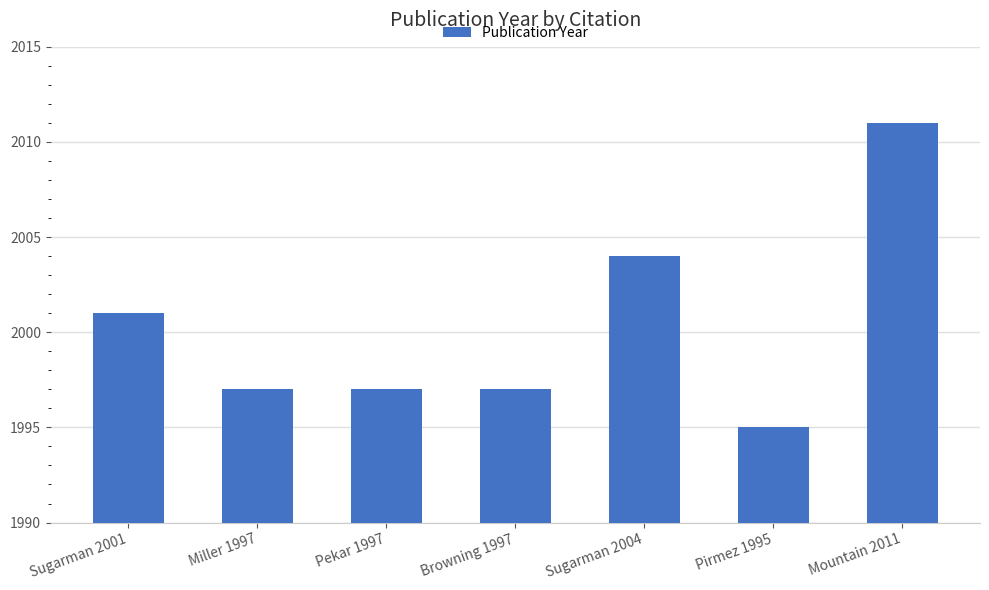

Which category has the lowest value across all series?

Pirmez 1995